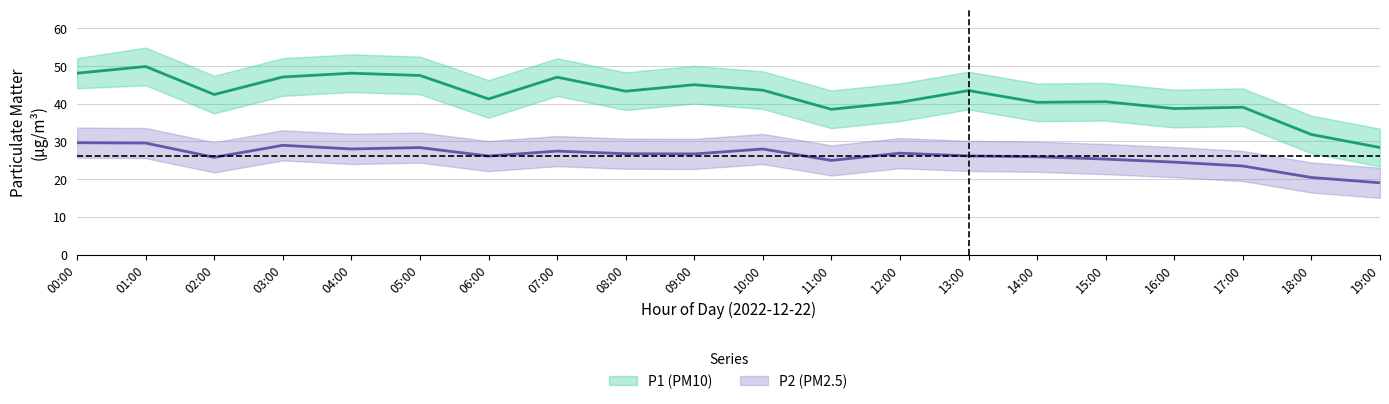

Which category has the highest value across all series?

01:00